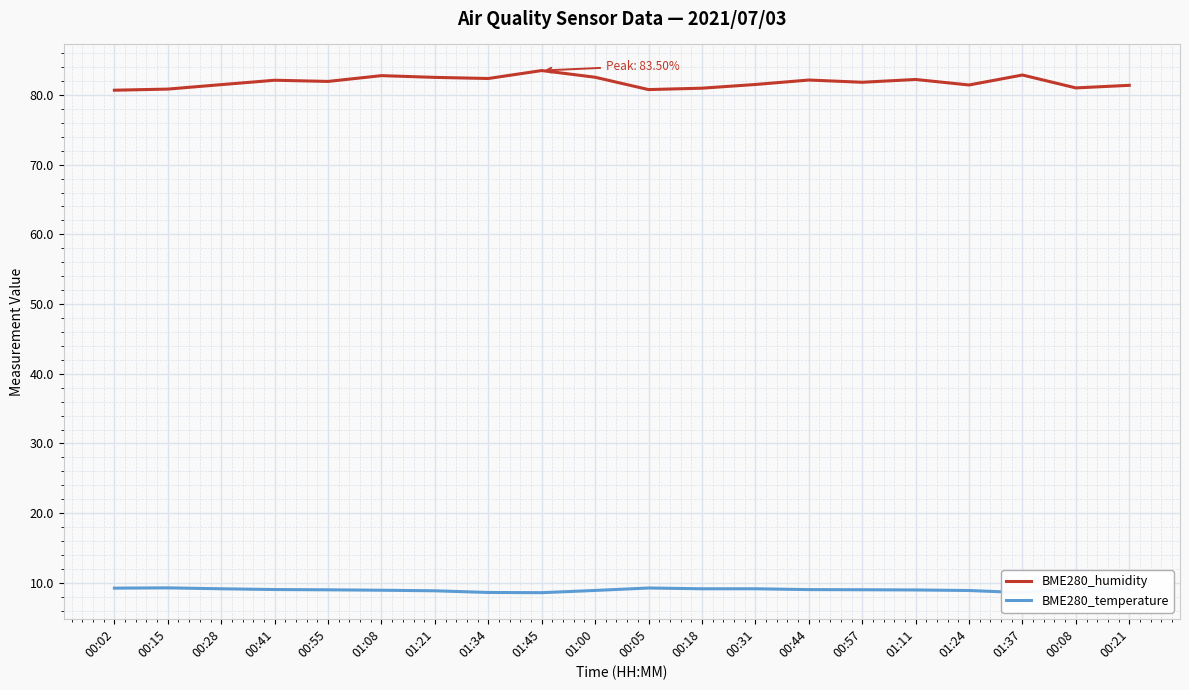

The BME280_humidity series shows 47.2 at 01:21. True or false?

False